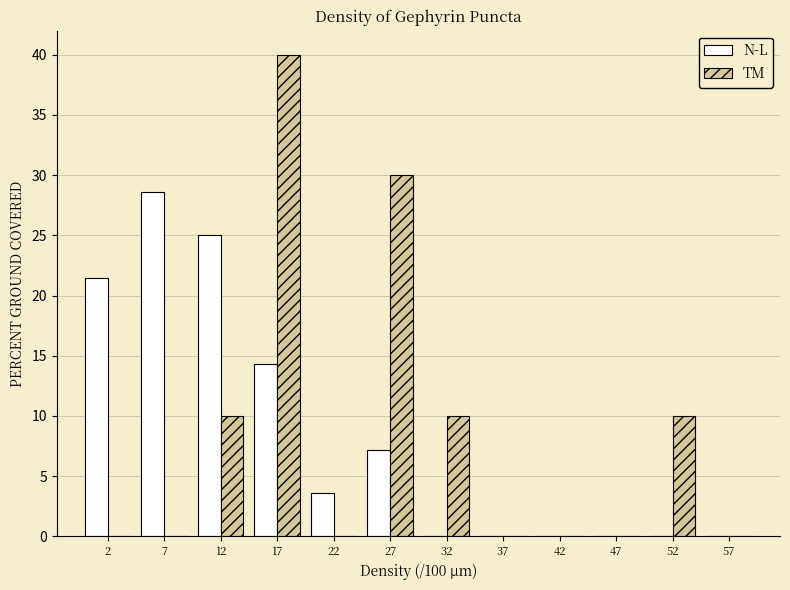

Reading left to right, transcribe this chart: for each range on the x-axis, give the height of each series' bar. The values are not printed on the chart, so give them approximately, as read against the axis.

0 to 5: N-L=21.5	TM=0
5 to 10: N-L=28.5	TM=0
10 to 15: N-L=25.0	TM=10.0
15 to 20: N-L=14.5	TM=40.0
20 to 25: N-L=3.5	TM=0
25 to 30: N-L=7.0	TM=30.0
30 to 35: N-L=0	TM=10.0
35 to 40: N-L=0	TM=0
40 to 45: N-L=0	TM=0
45 to 50: N-L=0	TM=0
50 to 55: N-L=0	TM=10.0
55 to 60: N-L=0	TM=0